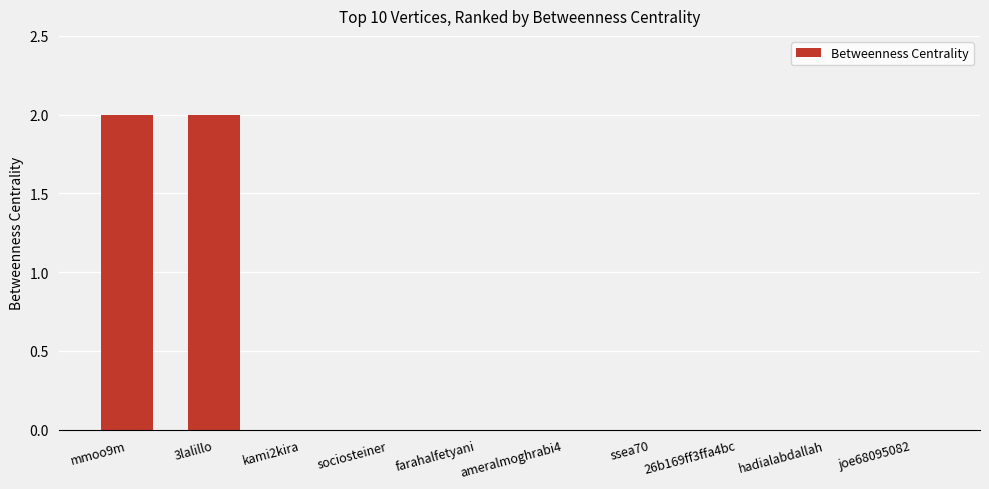

The value at ssea70 is 0. True or false?

True